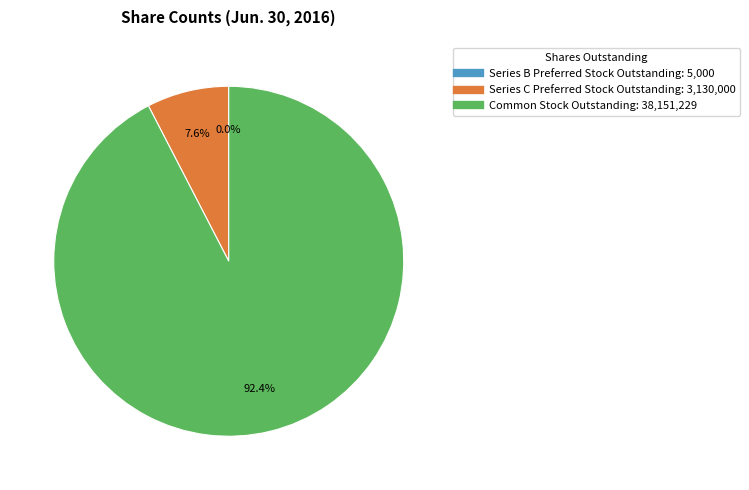

What percentage do Series C Preferred Stock Outstanding and Common Stock Outstanding together represent?

100.0%